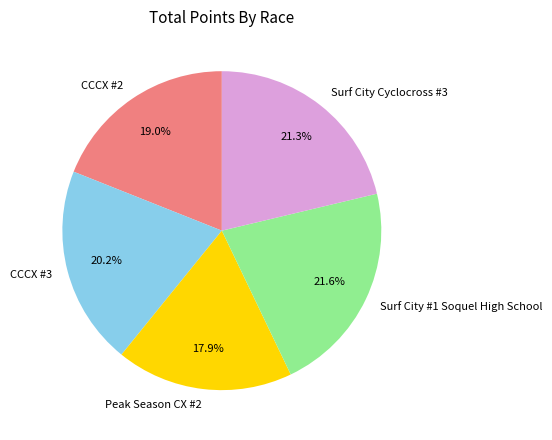

Between Surf City #1 Soquel High School and Peak Season CX #2, which is larger?

Surf City #1 Soquel High School